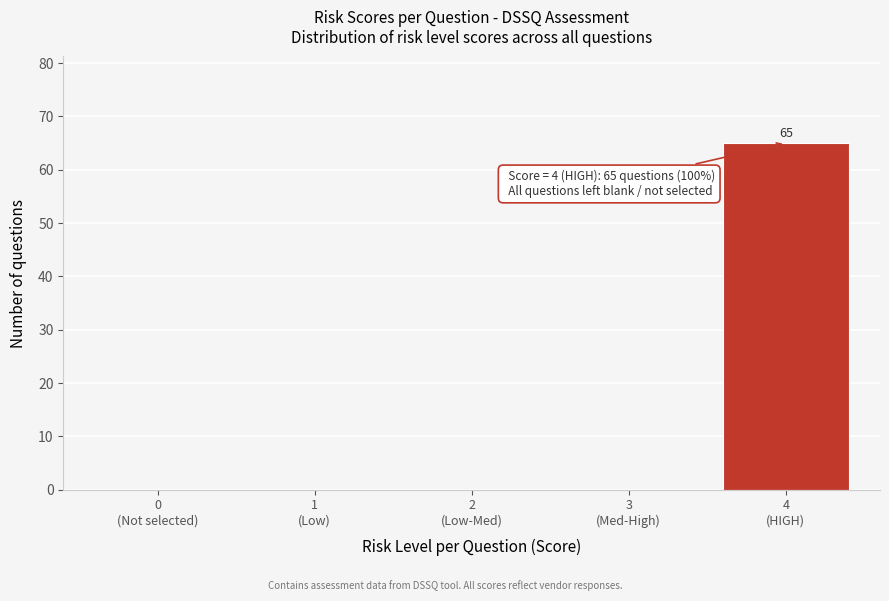

What is the sum of all values?

65